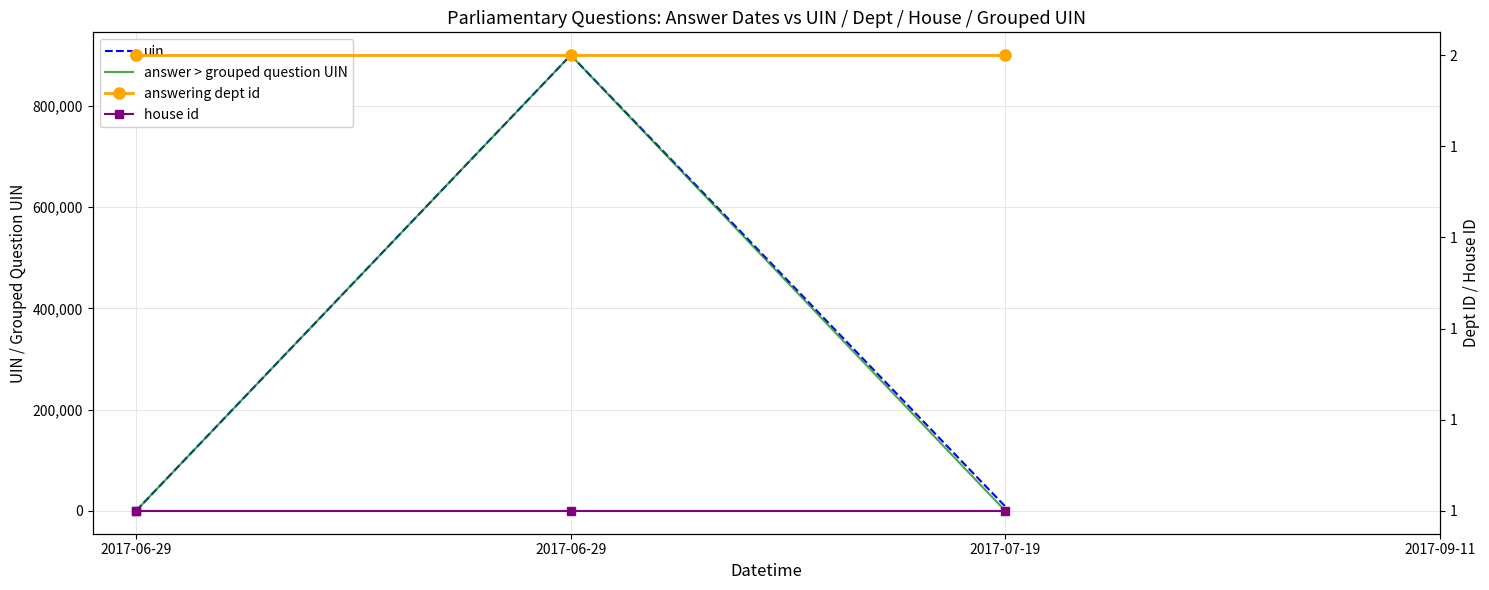

What value does the answering dept id series have at 2017-06-29?

2